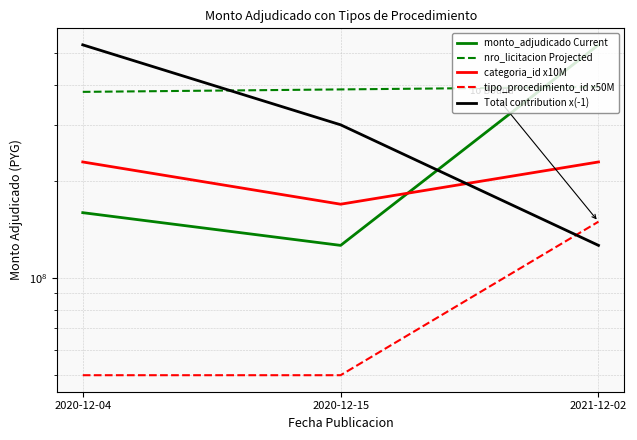

Reading left to right, transcribe all the data shown in this chart.

monto_adjudicado Current: 2020-12-04=160000000	2020-12-15=126600000	2021-12-02=531719000
nro_licitacion Projected: 2020-12-04=379801000	2020-12-15=386523000	2021-12-02=393442000
categoria_id x10M: 2020-12-04=230000000	2020-12-15=170000000	2021-12-02=230000000
tipo_procedimiento_id x50M: 2020-12-04=50000000	2020-12-15=50000000	2021-12-02=150000000
Total contribution x(-1): 2020-12-04=531719000	2020-12-15=300000000	2021-12-02=126600000